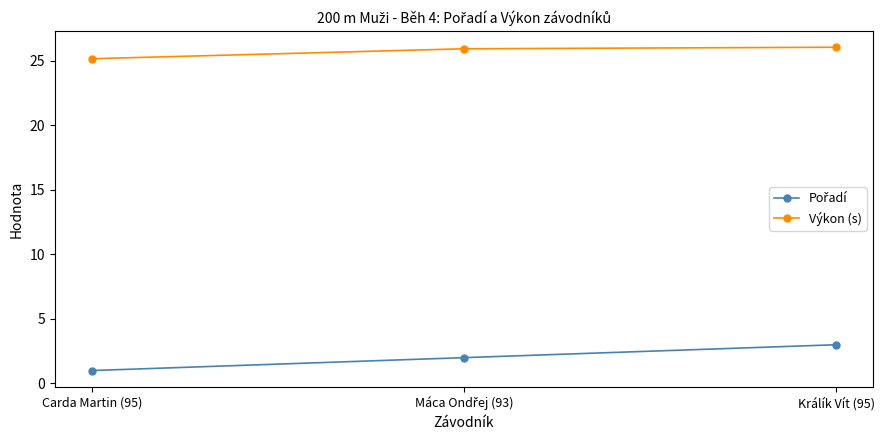

What is the spread (max minus min) of values at Carda Martin (95)?

24.2